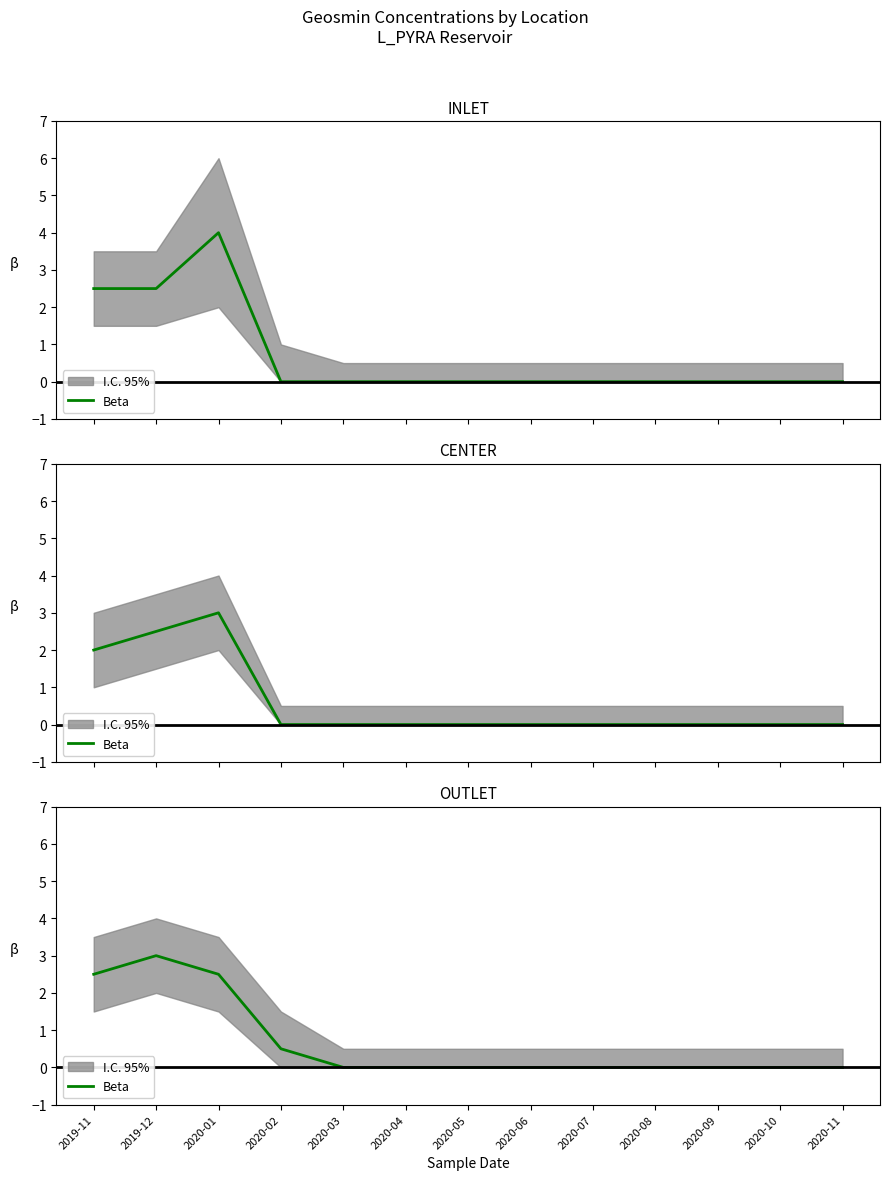

Is it true that the value at 2020-03 is 0.0?

True